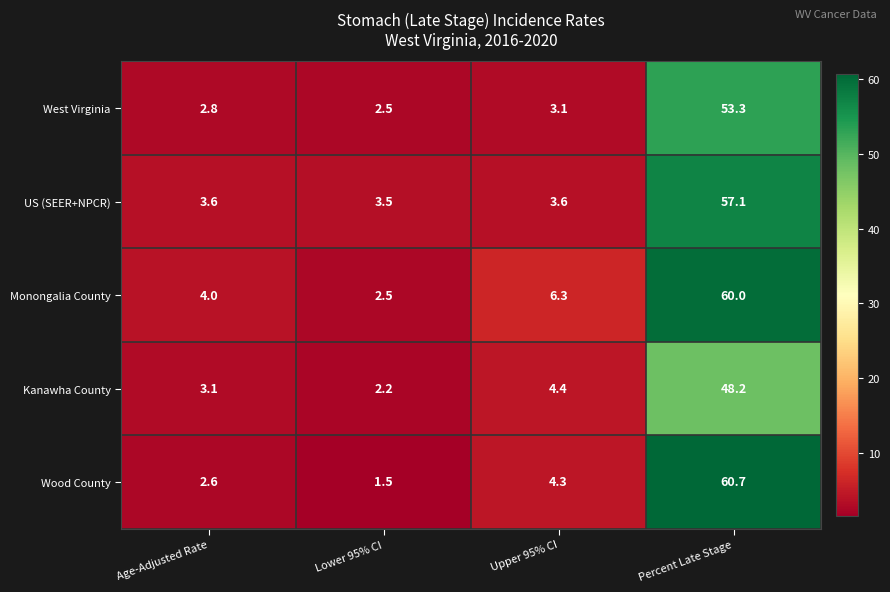

How many distinct data groups are displayed?

5